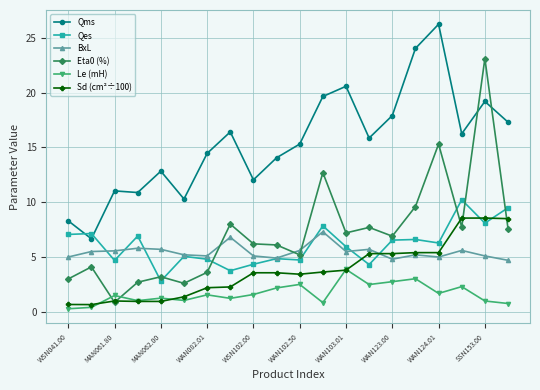

True or false: Le (mH) and Qms intersect in this chart.

False